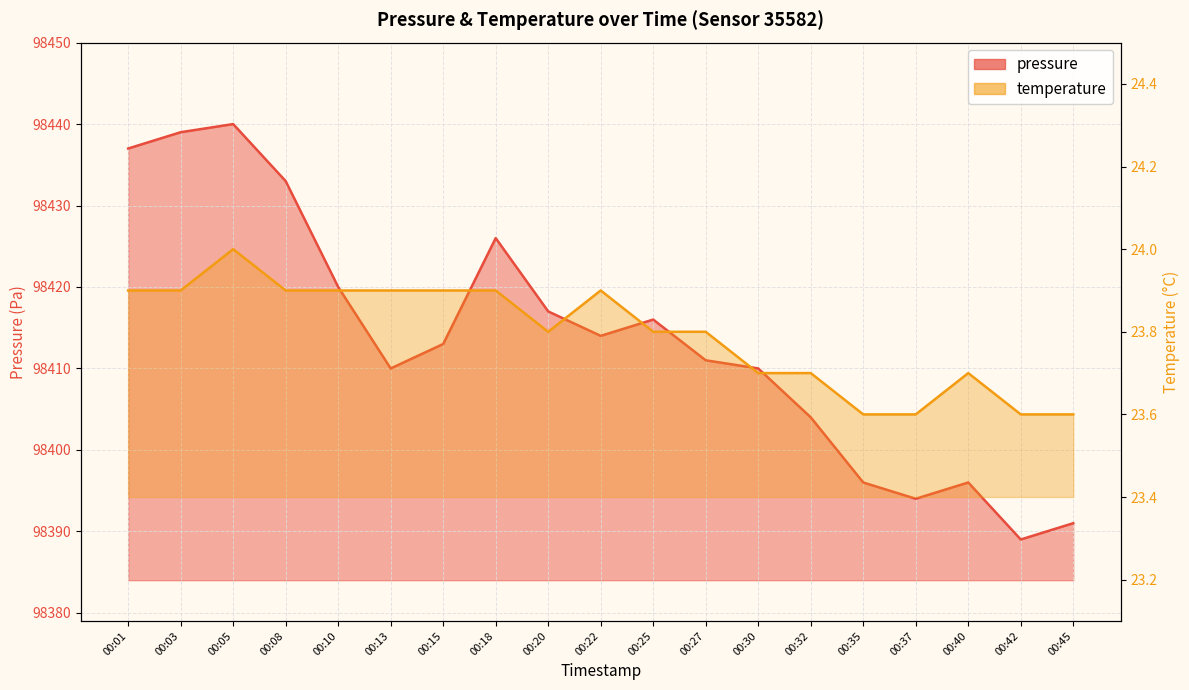

What is the total value across all series at 00:45?

98414.6